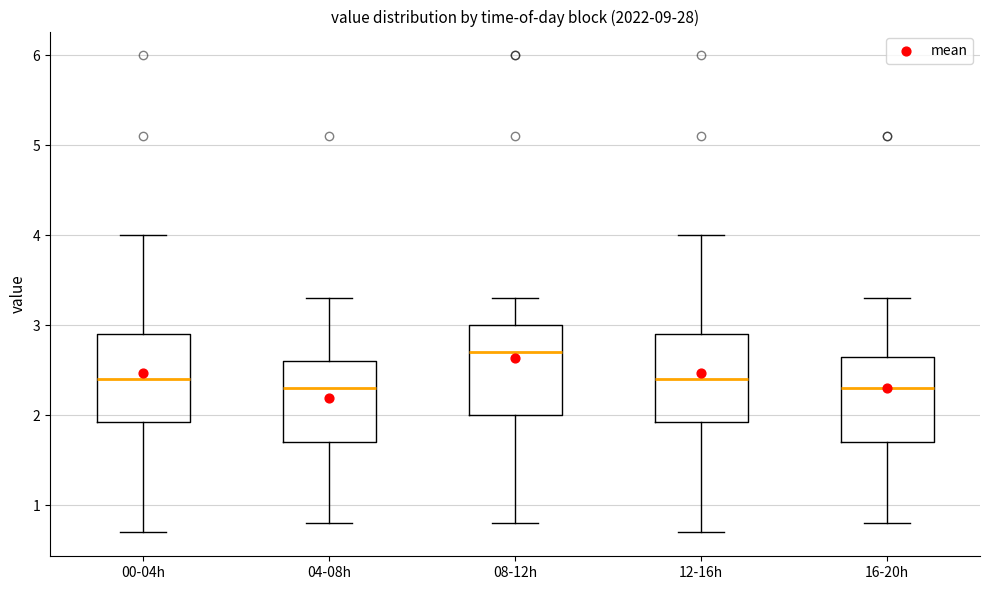

Reading left to right, transcribe this box plot: for each box, give where its median line is, the range the box spans, and where its two whiskers end, as read against the y-axis. The values are not printed on the chart, so give them approximately, as read against the axis.

00-04h: median 2.4, box 1.9 to 2.9, whiskers 0.7 to 4.0
04-08h: median 2.3, box 1.7 to 2.6, whiskers 0.8 to 3.3
08-12h: median 2.7, box 2.0 to 3.0, whiskers 0.8 to 3.3
12-16h: median 2.4, box 1.9 to 2.9, whiskers 0.7 to 4.0
16-20h: median 2.3, box 1.7 to 2.7, whiskers 0.8 to 3.3